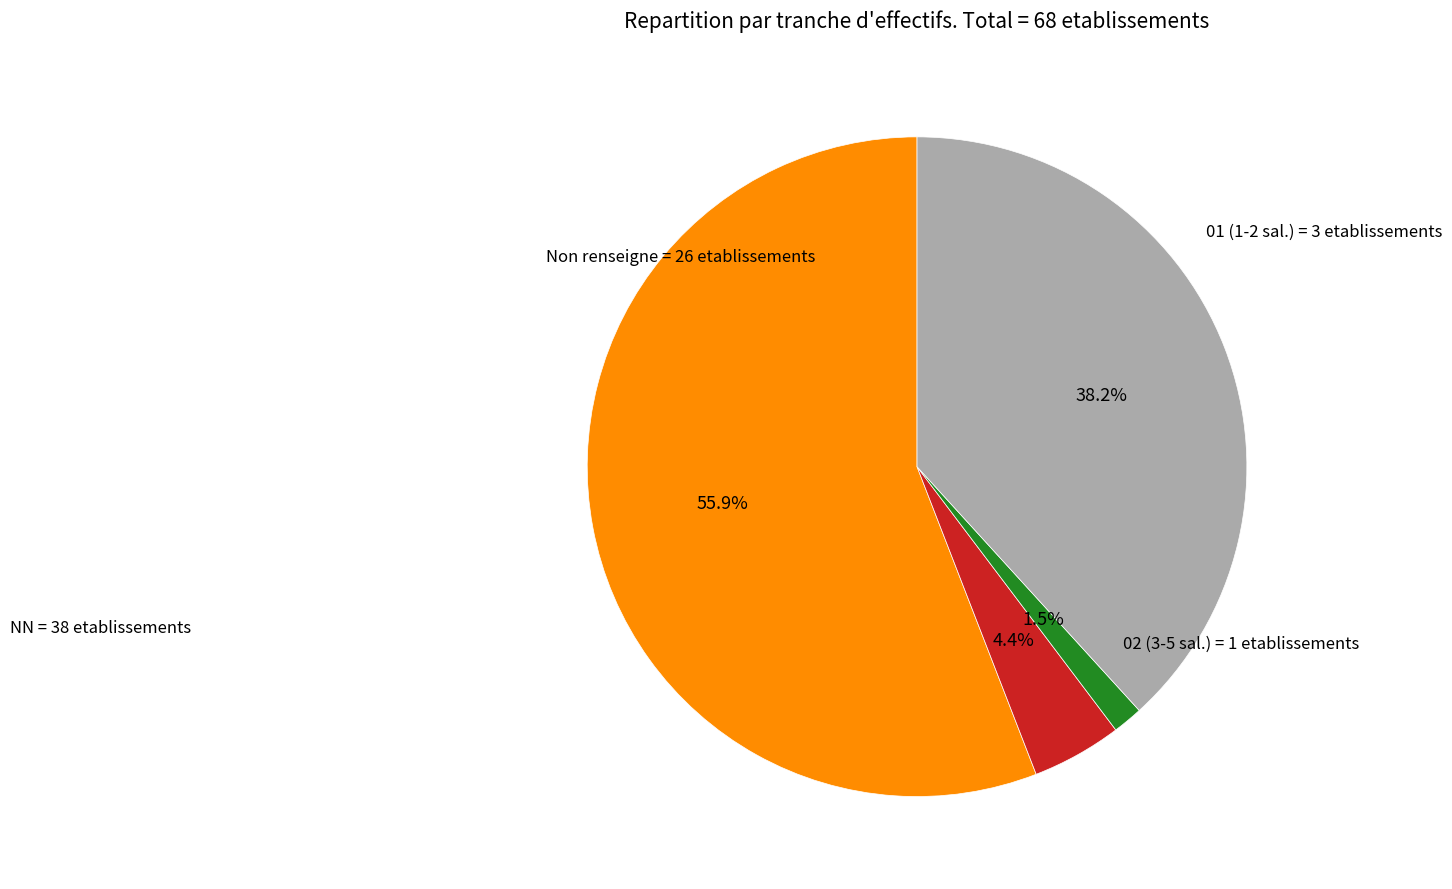

What is the largest slice in the pie chart?

NN